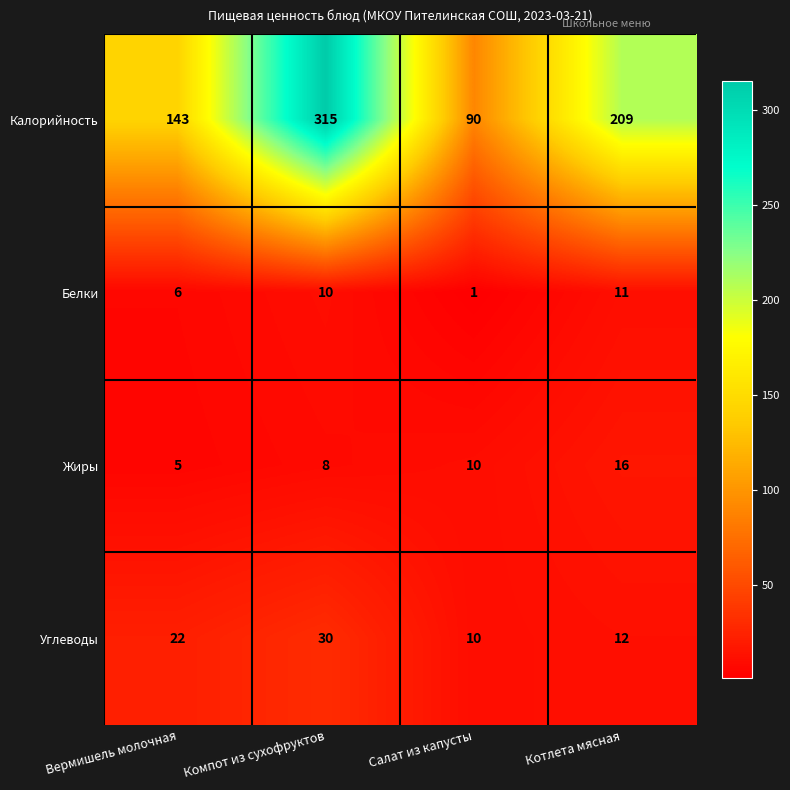

What is the smallest value displayed?

1